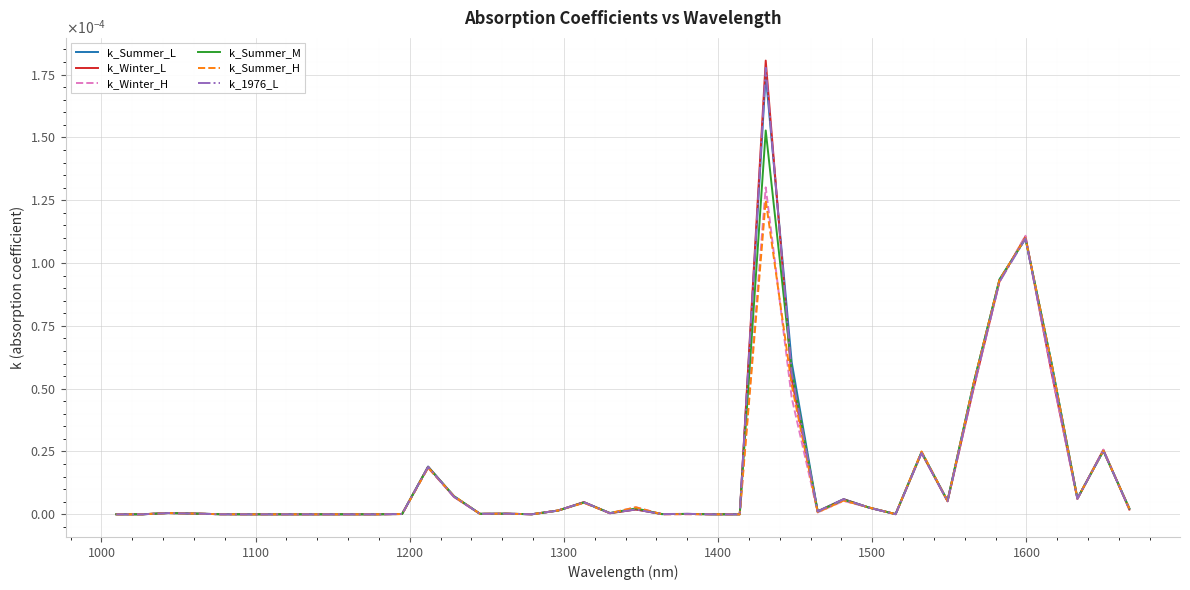

What are all the series names shown in the legend?

k_Summer_L, k_Winter_L, k_Winter_H, k_Summer_M, k_Summer_H, k_1976_L